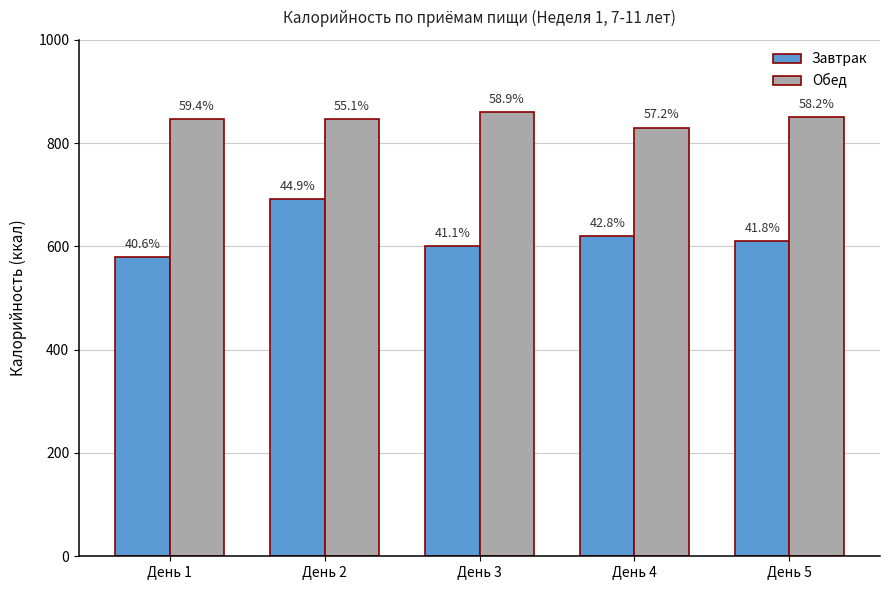

How many groups of bars are there?

5